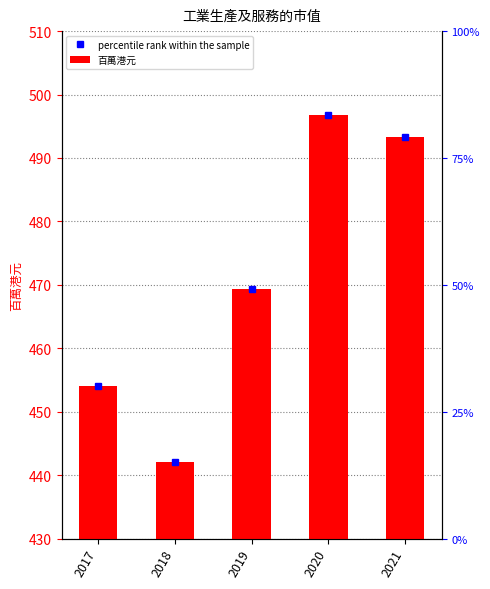

How many bars are there in total?

5